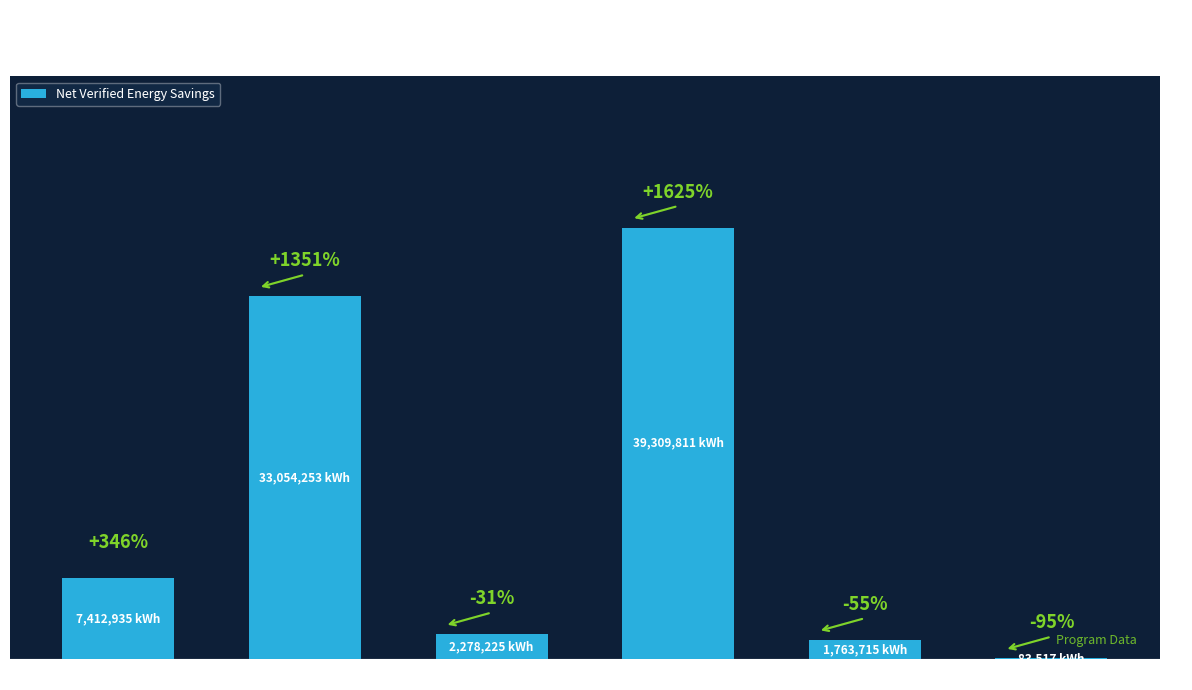

Are the bars grouped side by side (vs. stacked)?

No